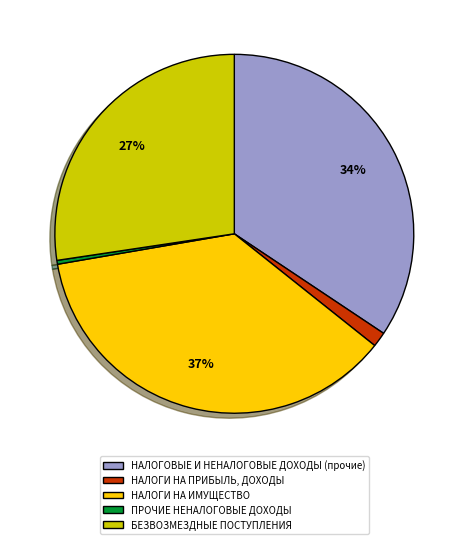

Does any single category account for the majority?

No